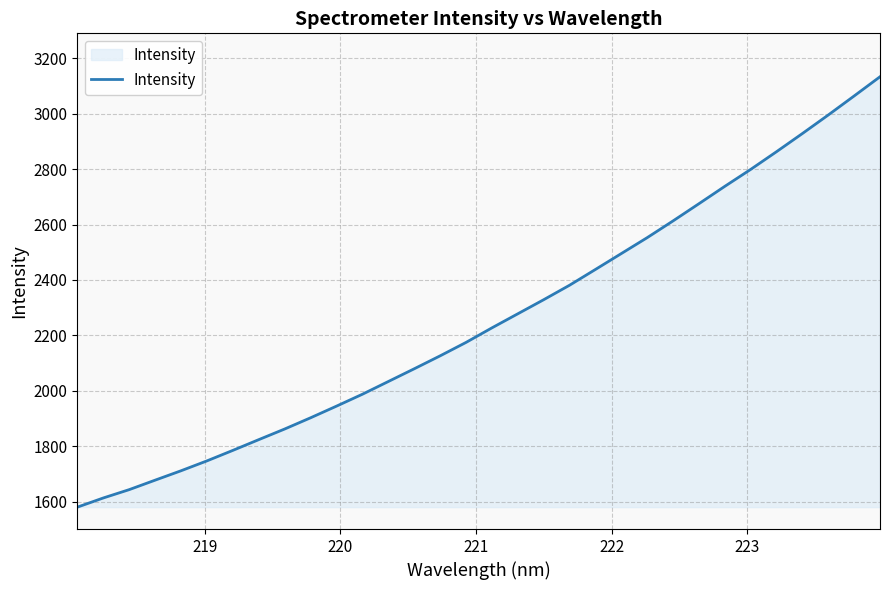

What is the smallest value displayed?

1580.5